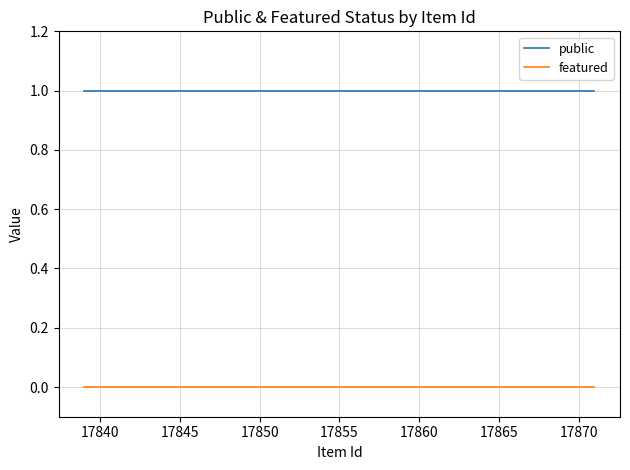

Which series has the largest total across all categories?

public